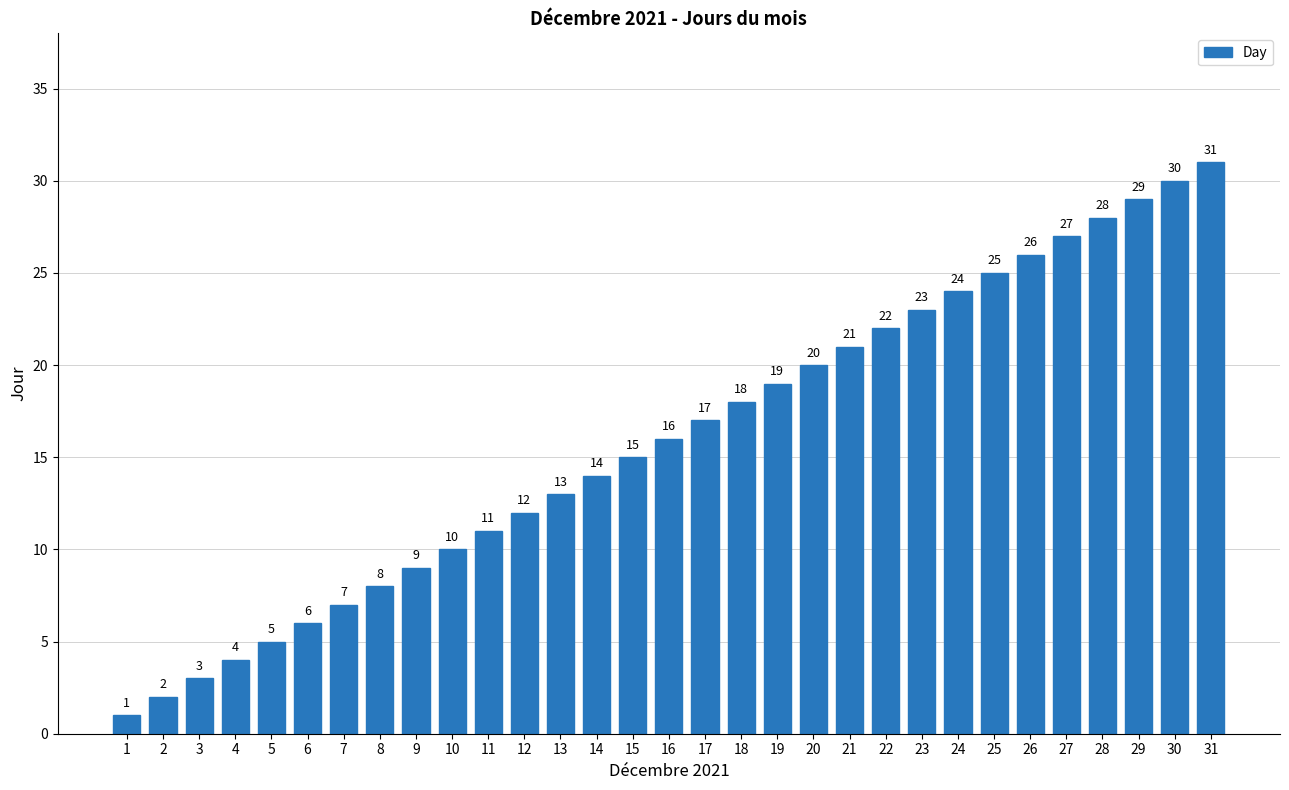

Reading left to right, what are all the values shown in this chart?

1	2	3	4	5	6	7	8	9	10	11	12	13	14	15	16	17	18	19	20	21	22	23	24	25	26	27	28	29	30	31